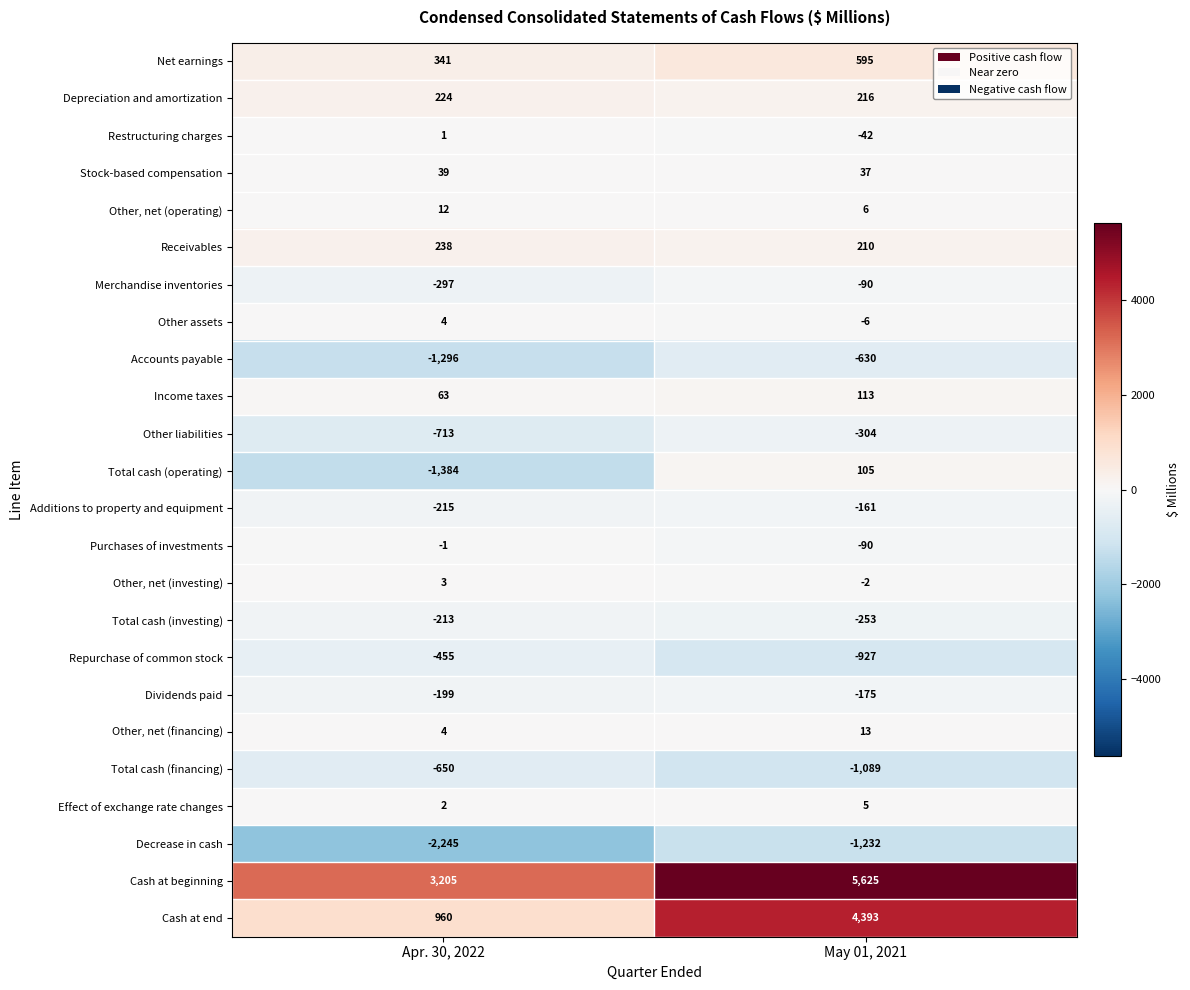

What is the difference between the Dividends paid values at May 01, 2021 and Apr. 30, 2022?

24